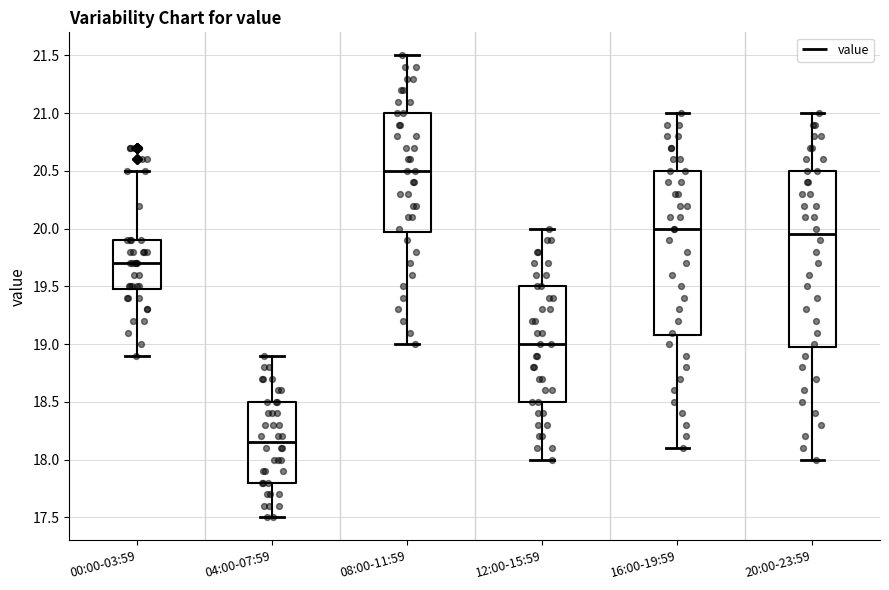

Where does the upper whisker of the box for 16:00-19:59 end on the y-axis? The values are not printed on the chart, so give them approximately, as read against the axis.

21.00